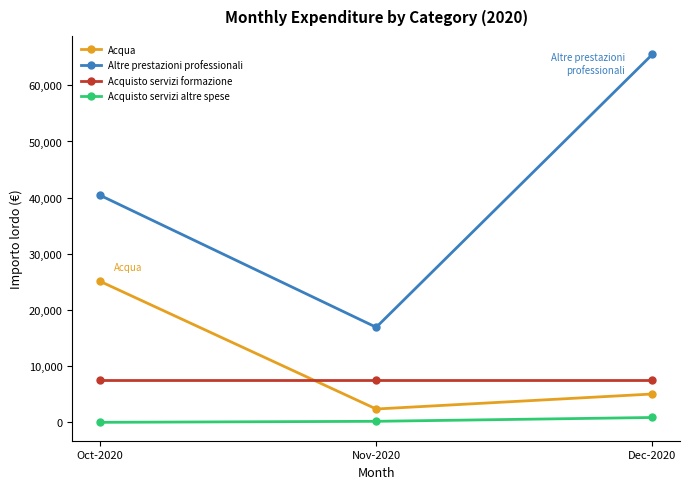

The value of Altre prestazioni professionali at Nov-2020 is 8112.9. True or false?

False